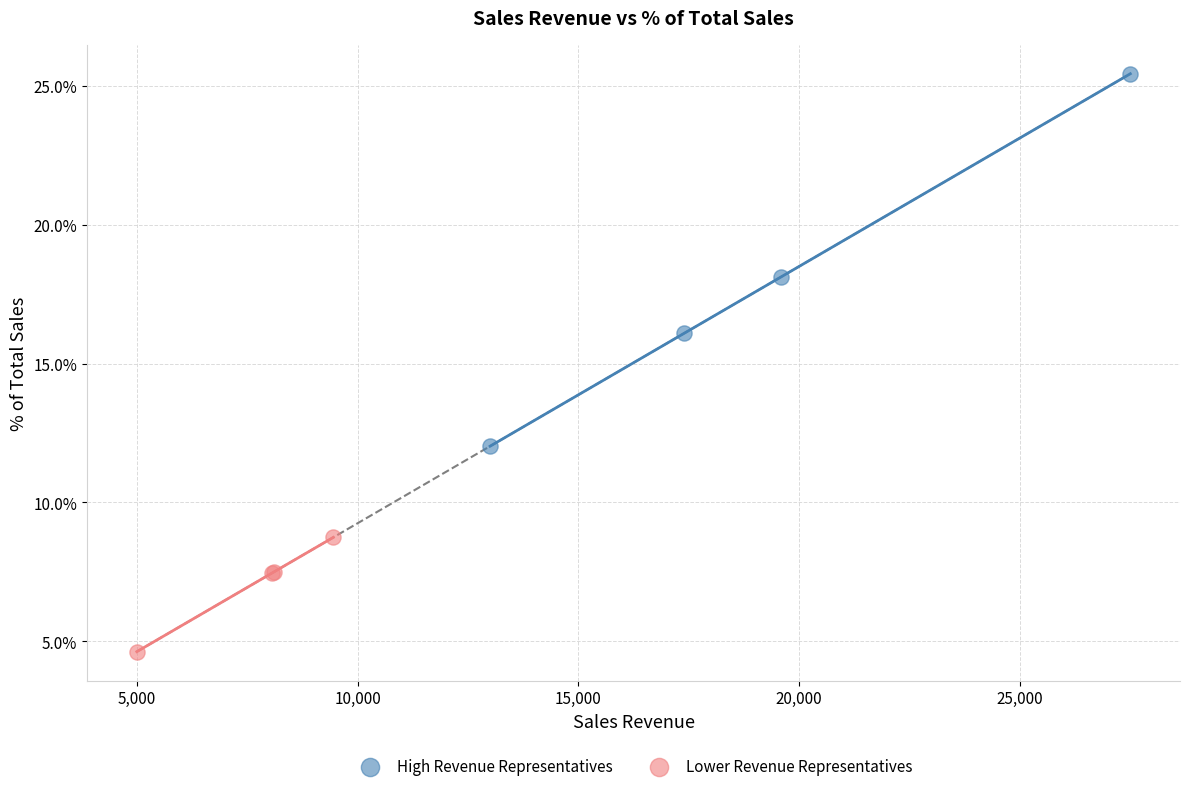

Which series has the widest spread of Y values?

High Revenue Representatives